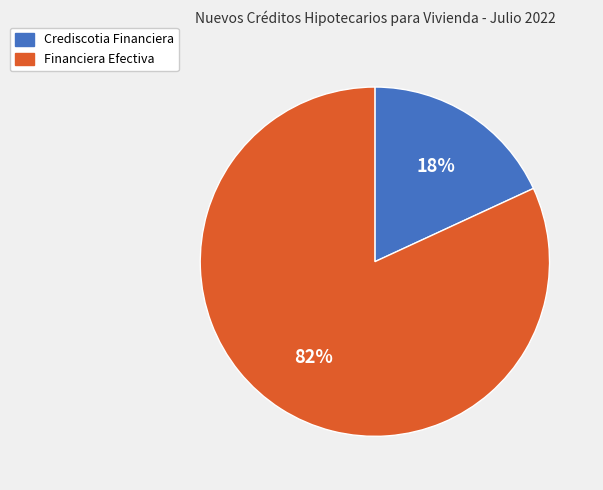

To the nearest percent, what percentage of the pie is Financiera Efectiva?

82%